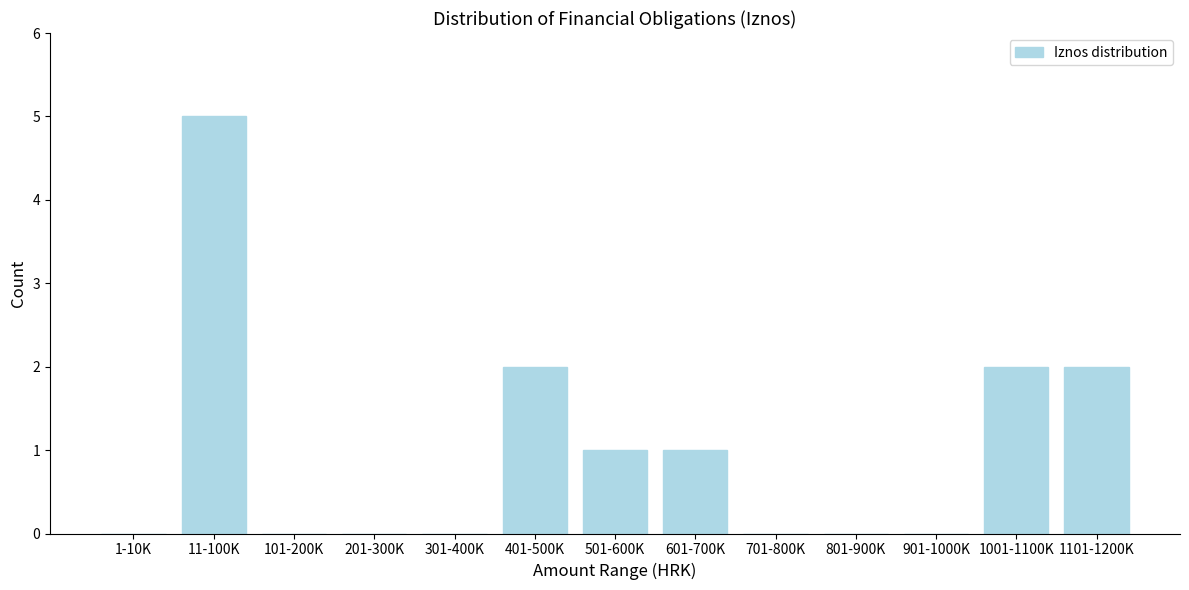

Reading left to right, list all the values displayed in this chart.

1-10K=0	11-100K=5	101-200K=0	201-300K=0	301-400K=0	401-500K=2	501-600K=1	601-700K=1	701-800K=0	801-900K=0	901-1000K=0	1001-1100K=2	1101-1200K=2